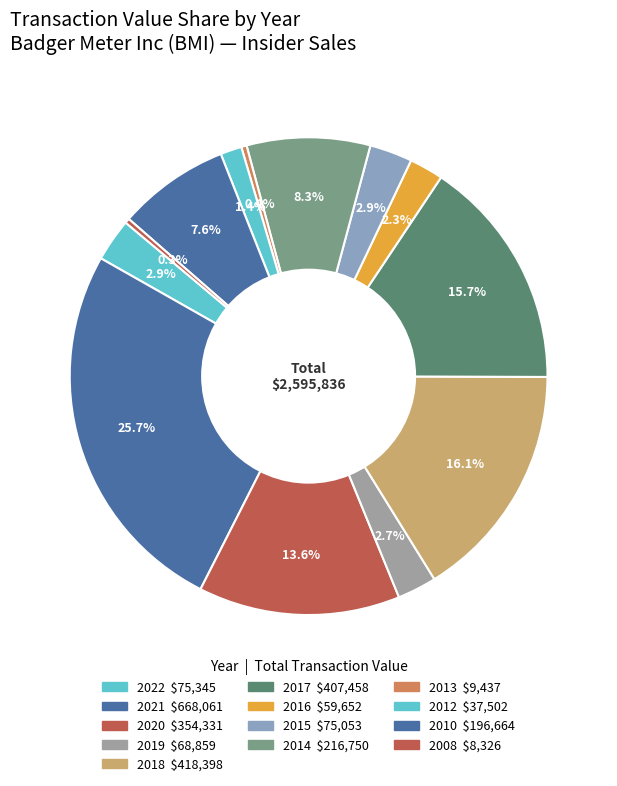

How many slices are in this pie chart?

13